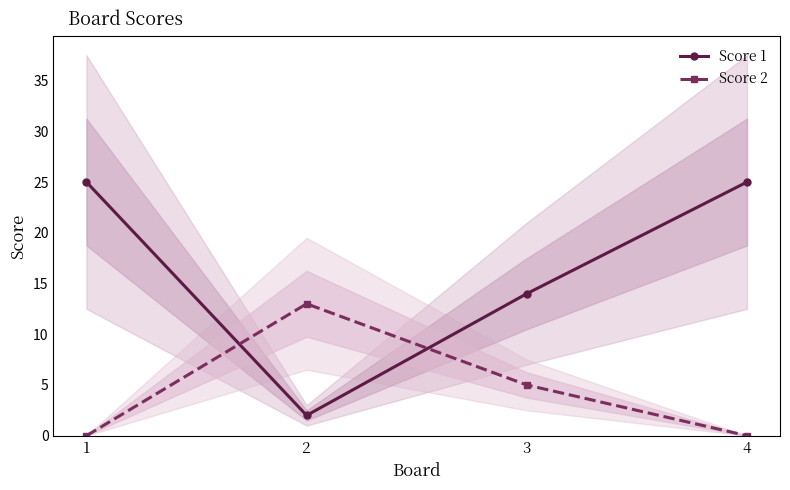

Between 3 and 4, which is larger?

4